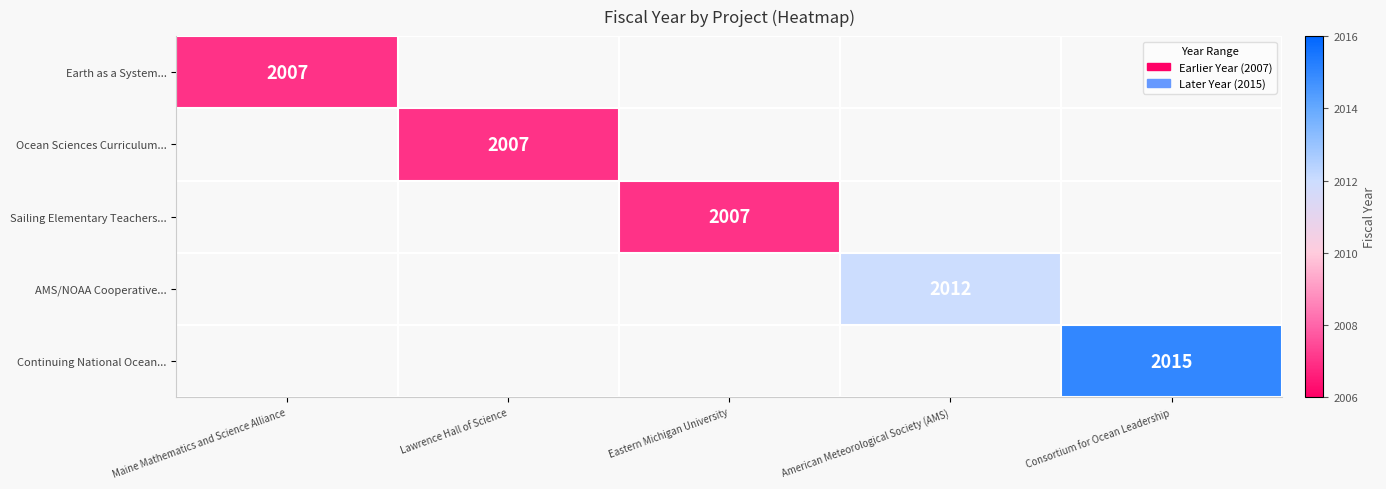

The AMS/NOAA Cooperative... series shows 2012 at American Meteorological Society (AMS). True or false?

True